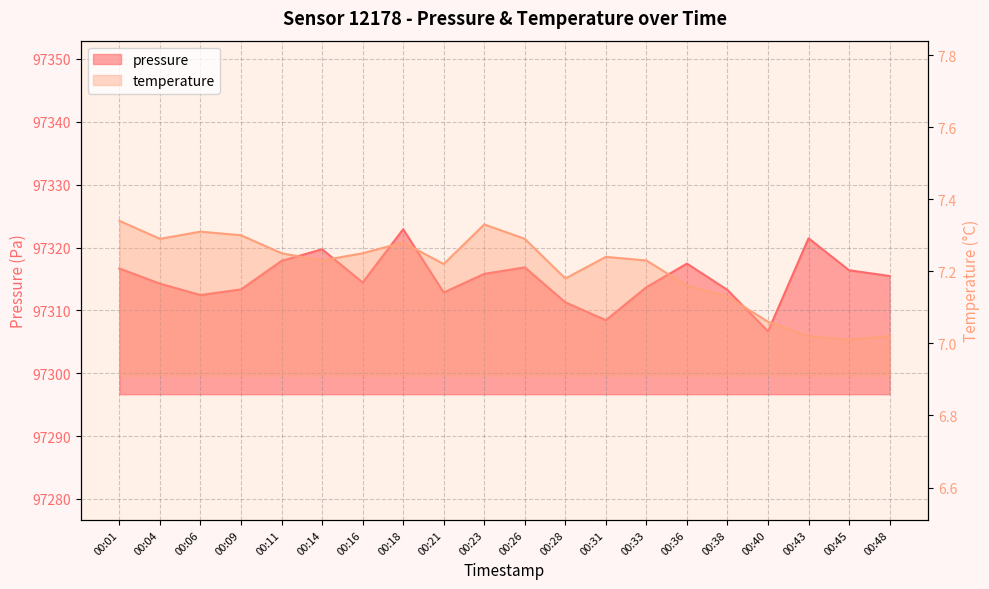

At how many categories does at least one series exceed 13800?

20